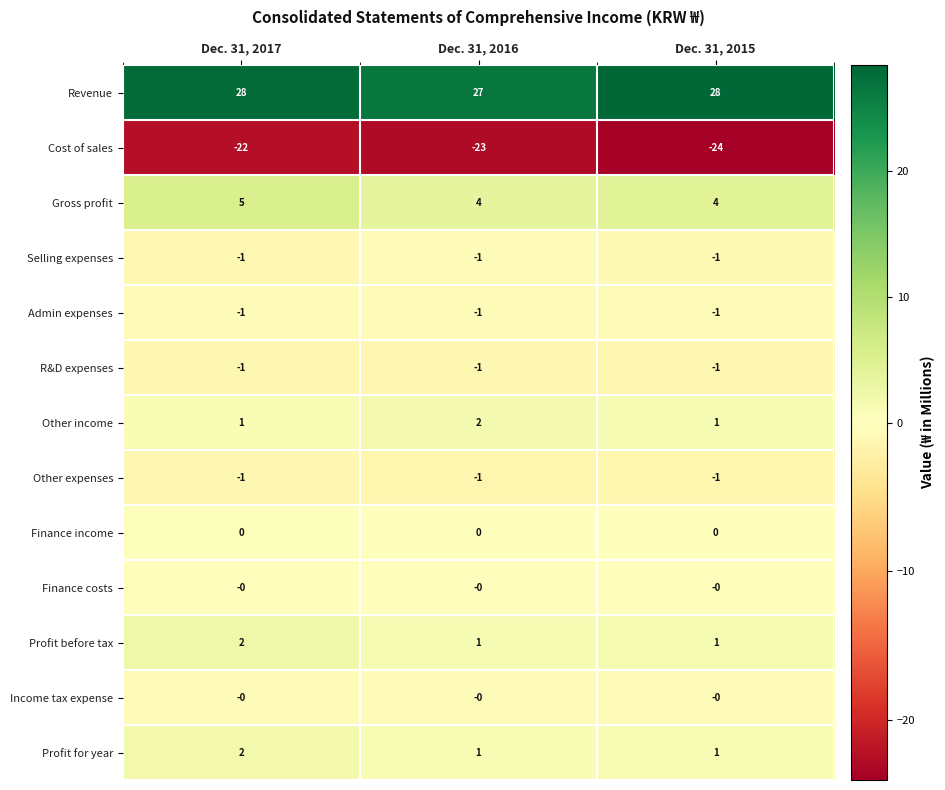

What is the sum of the Profit for year values at Dec. 31, 2017 and Dec. 31, 2016?

3